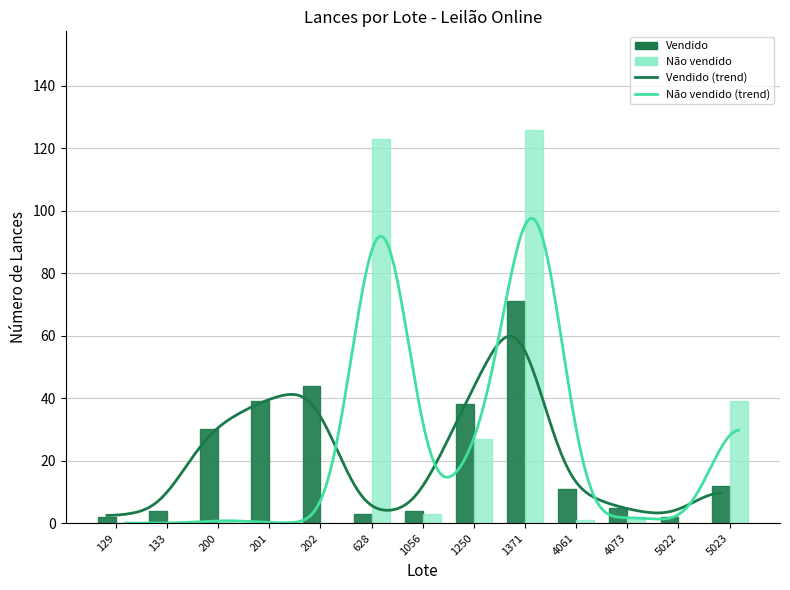

The value of Vendido at 1250 is 55. True or false?

False